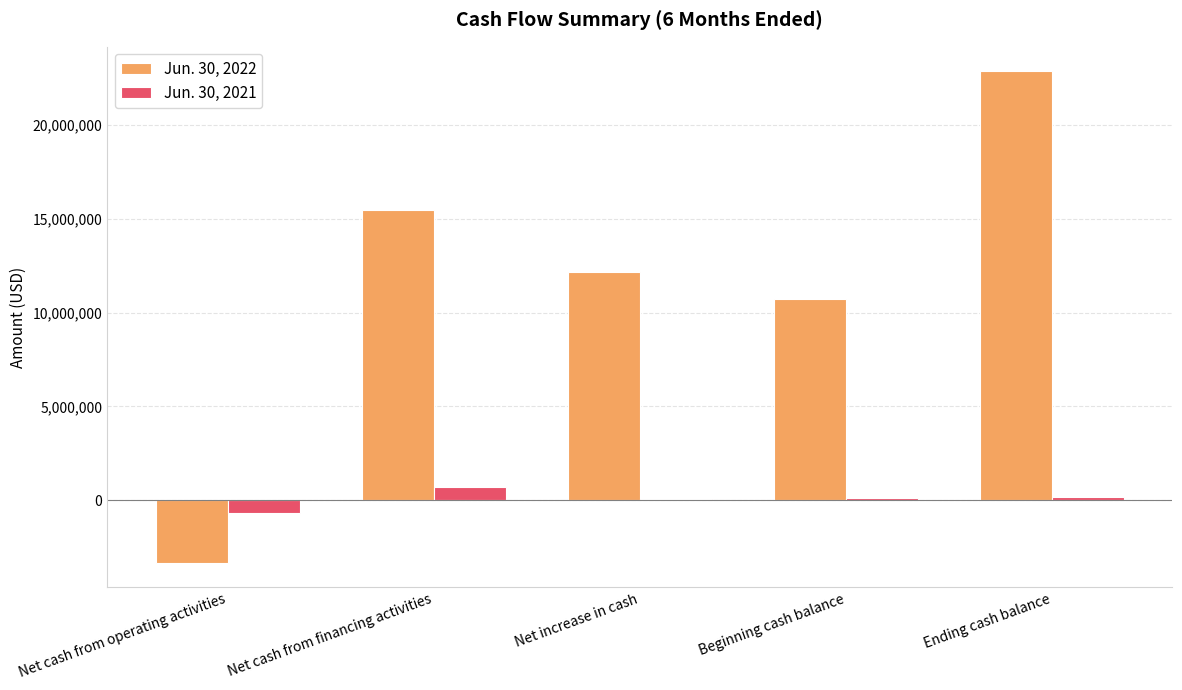

Is the value of Jun. 30, 2022 at Net increase in cash greater than the value of Jun. 30, 2021 at Ending cash balance?

Yes